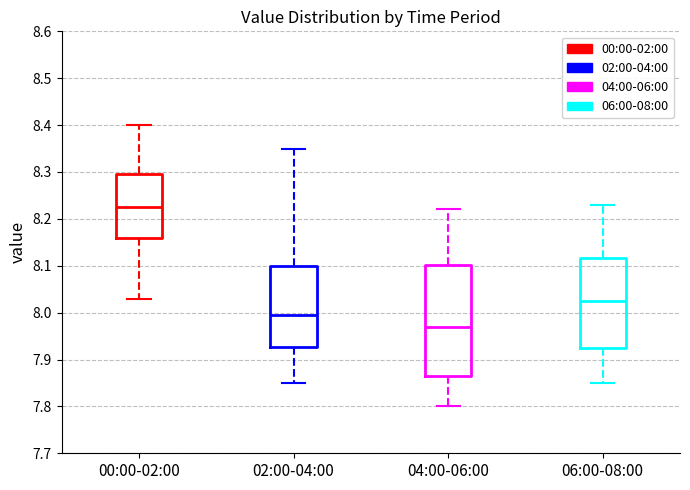

Comparing the boxes themselves (not the whiskers), which one is the tallest?

04:00-06:00